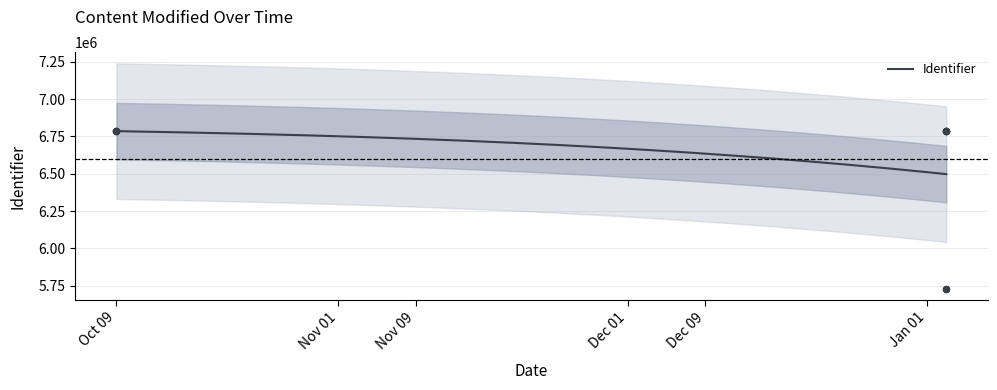

Between 2021-10-09 and 2021-10-09, which is larger?

2021-10-09